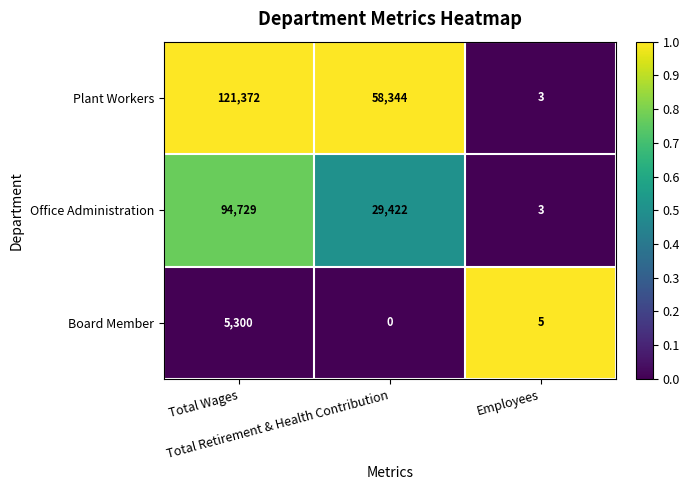

Count the number of categories in the chart.

3